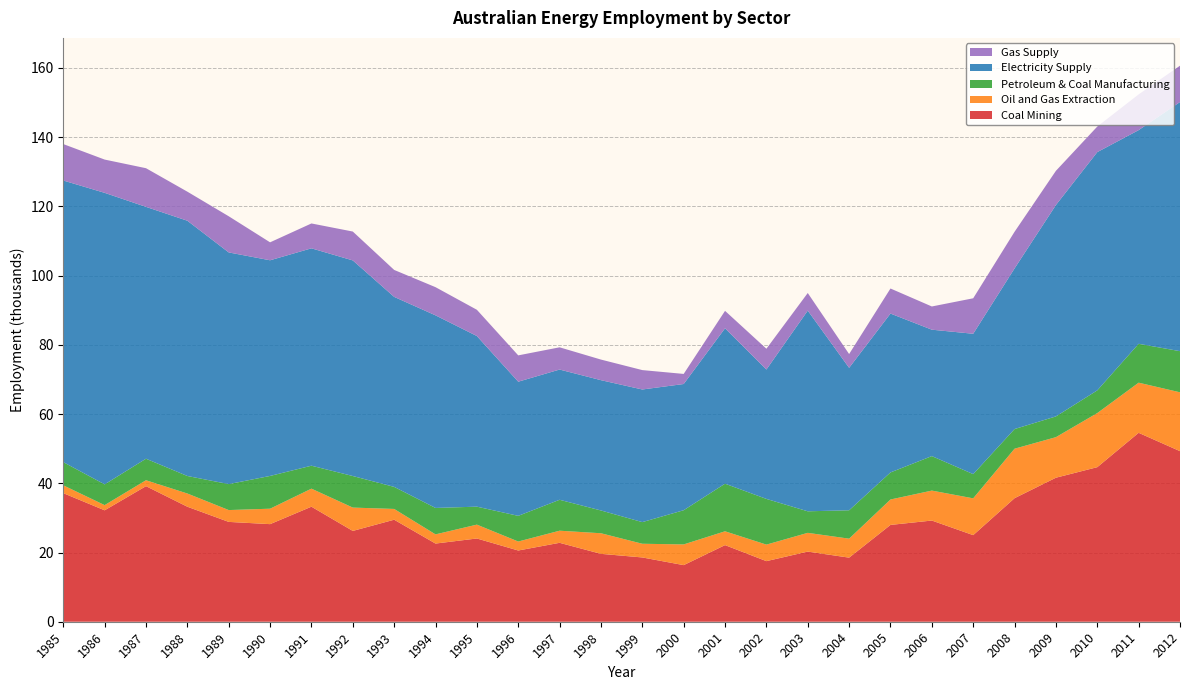

Reading right to left, extract all data points from this chart.

Coal Mining: 49.3	54.6	44.7	41.6	35.7	25.0	29.2	28.0	18.5	20.3	17.5	22.1	16.4	18.6	19.6	22.8	20.6	24.1	22.6	29.5	26.2	33.2	28.2	28.8	33.2	39.2	32.2	37.2
Oil and Gas Extraction: 17.0	14.5	15.6	11.7	14.3	10.6	8.7	7.3	5.5	5.4	4.8	4.0	6.0	4.0	5.9	3.5	2.6	4.0	2.7	3.1	6.7	5.2	4.5	3.4	3.8	1.7	1.5	2.3
Petroleum & Coal Manufacturing: 11.9	11.2	6.6	6.0	5.7	7.0	10.0	7.8	8.2	6.2	13.2	13.8	9.9	6.3	6.6	8.9	7.4	5.2	7.6	6.4	9.1	6.6	9.5	7.5	5.1	6.2	6.0	6.7
Electricity Supply: 72.0	61.7	68.8	61.1	46.4	40.6	36.5	45.9	41.2	58.0	37.4	44.9	36.5	38.3	37.6	37.6	38.8	49.3	55.6	54.9	62.3	62.8	62.3	66.9	73.8	72.8	84.2	81.4
Gas Supply: 10.5	10.3	7.4	9.9	10.6	10.3	6.7	7.2	4.0	5.1	6.0	5.0	2.9	5.6	6.0	6.4	7.6	7.6	8.1	7.8	8.3	7.2	5.2	10.4	8.4	11.2	9.6	10.5